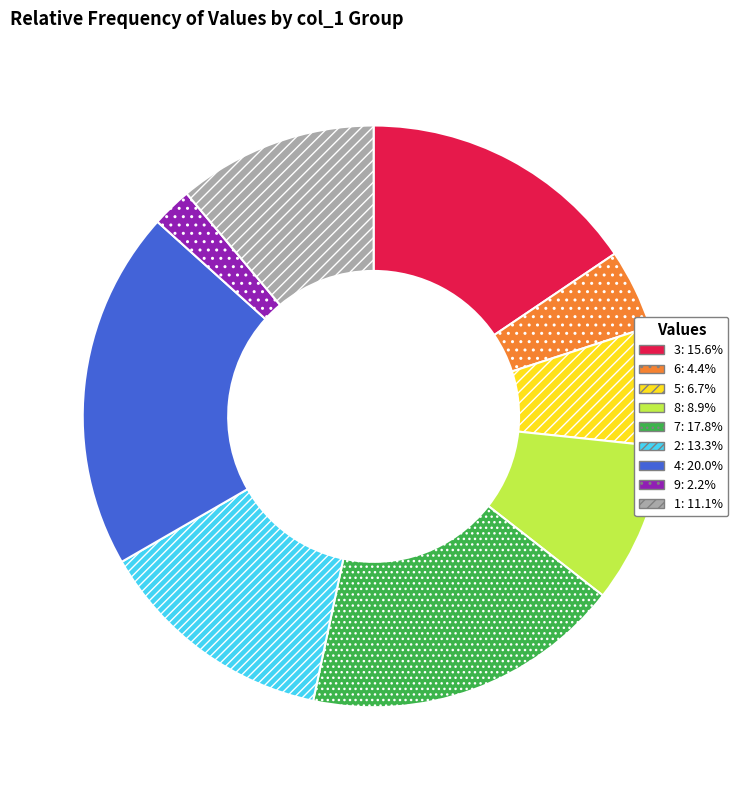

Rank the categories by value from highest to lowest.

4, 7, 3, 2, 1, 8, 5, 6, 9